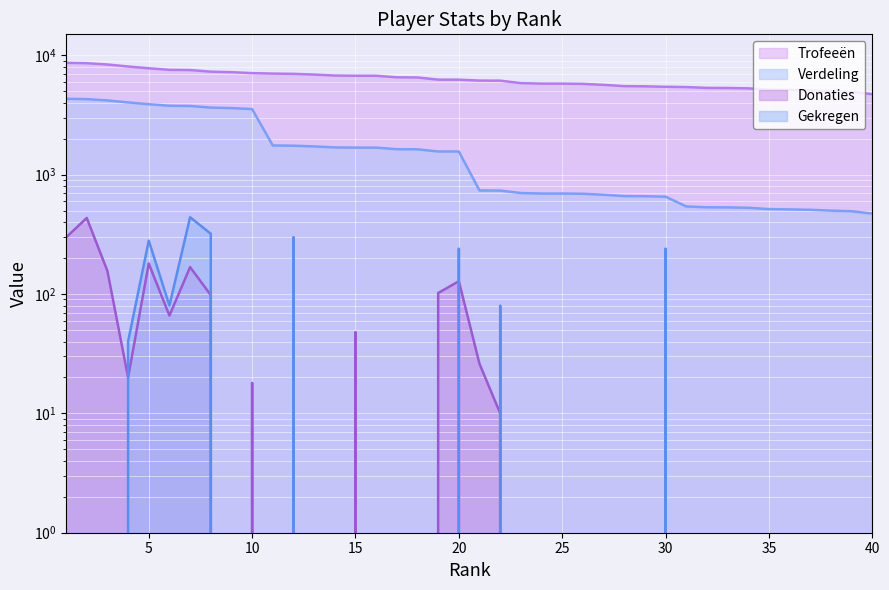

How many distinct data groups are displayed?

4